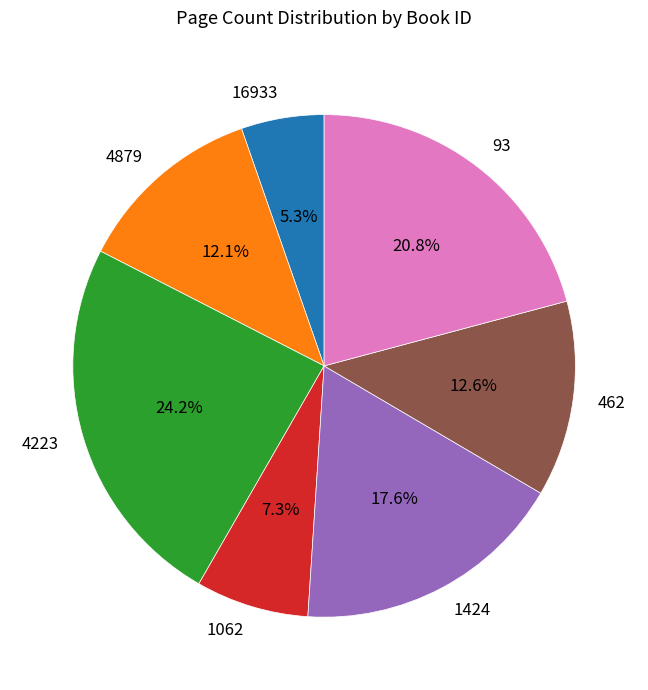

To the nearest percent, what is the combined percentage of 462 and 4879?

25%